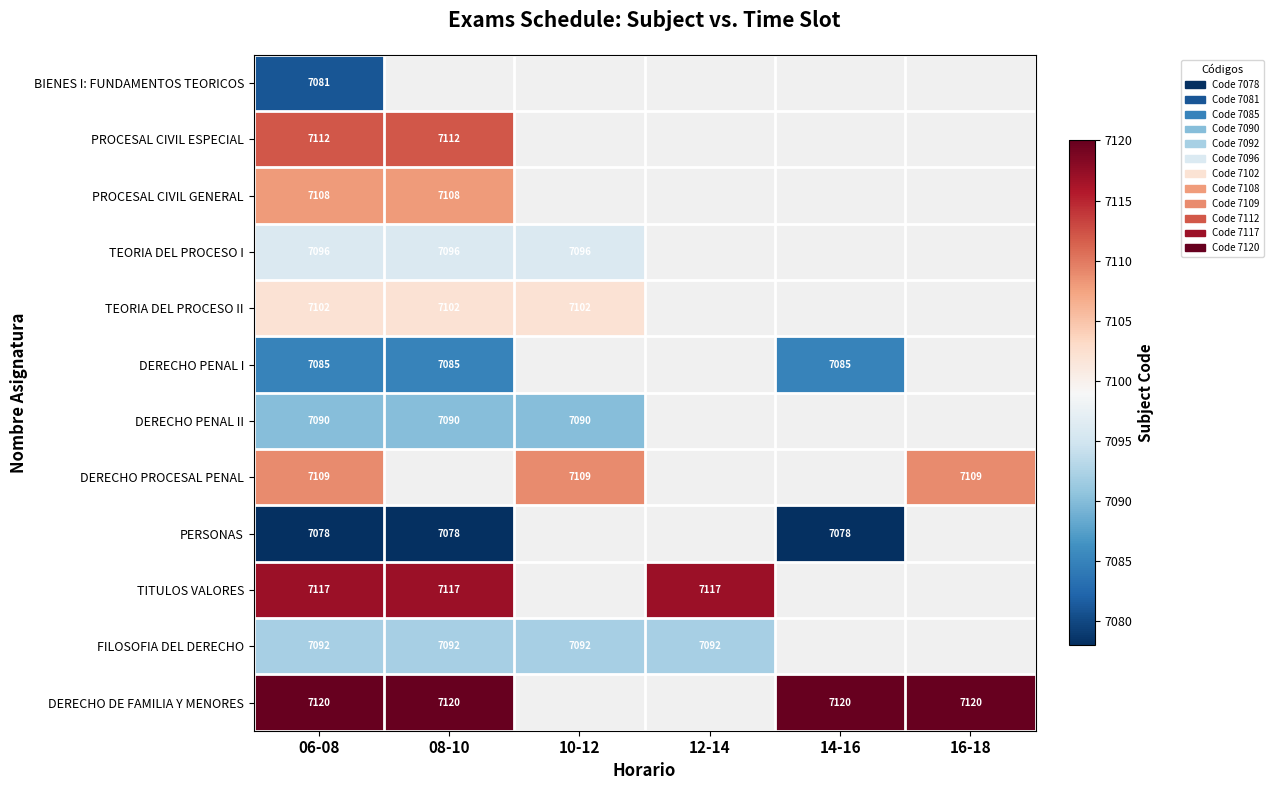

At how many categories does at least one series exceed 7099?

6